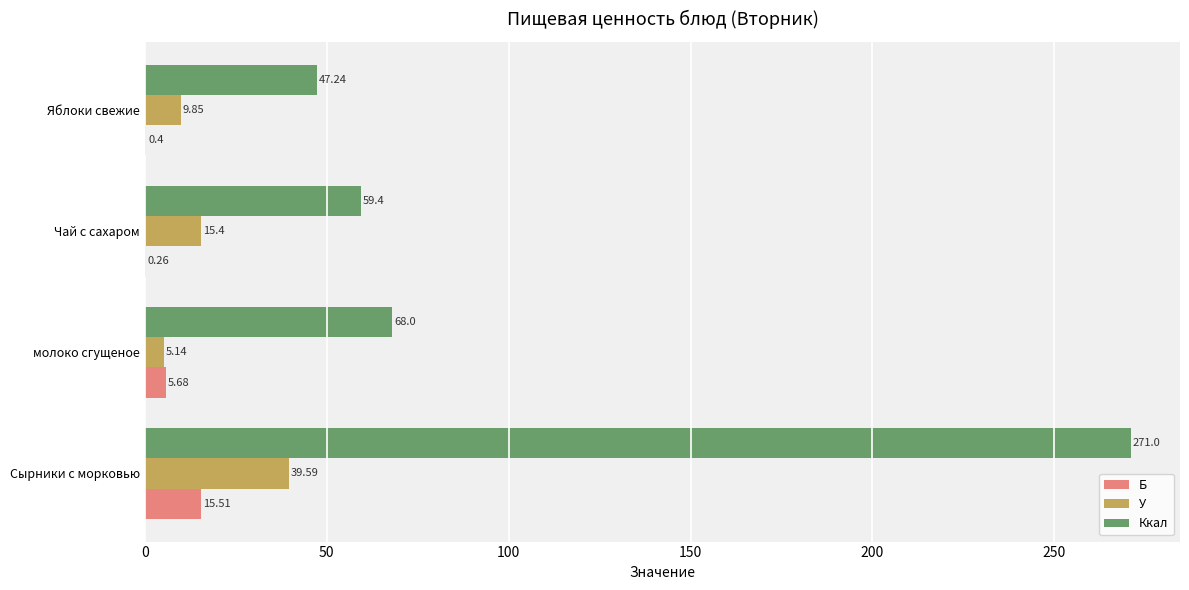

Where is Б nearest to the value 7?

молоко сгущеное